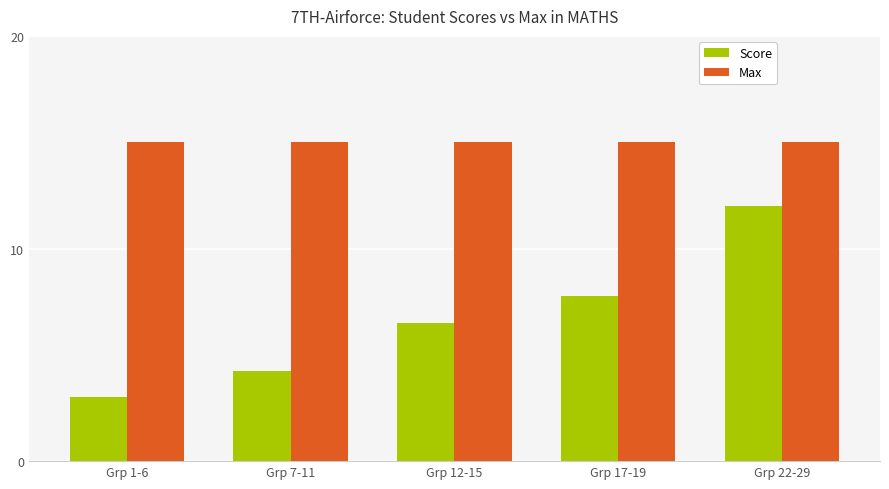

How many bars are there in total?

10